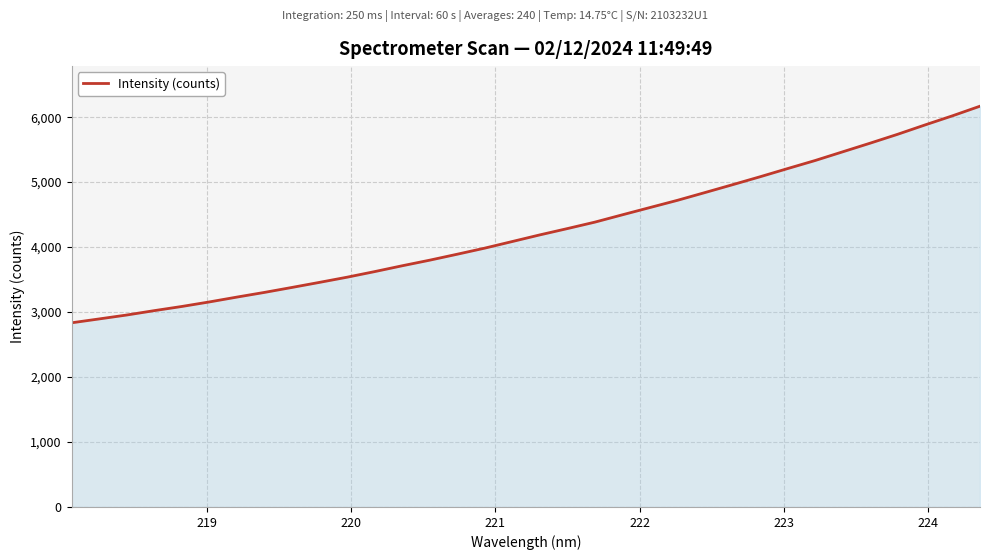

What is the maximum value shown in the chart?

6168.6